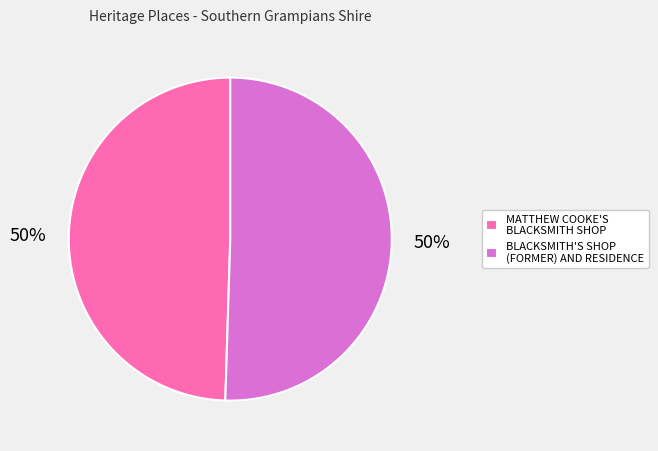

To the nearest percent, what percentage of the pie is MATTHEW COOKE'S BLACKSMITH SHOP?

50%